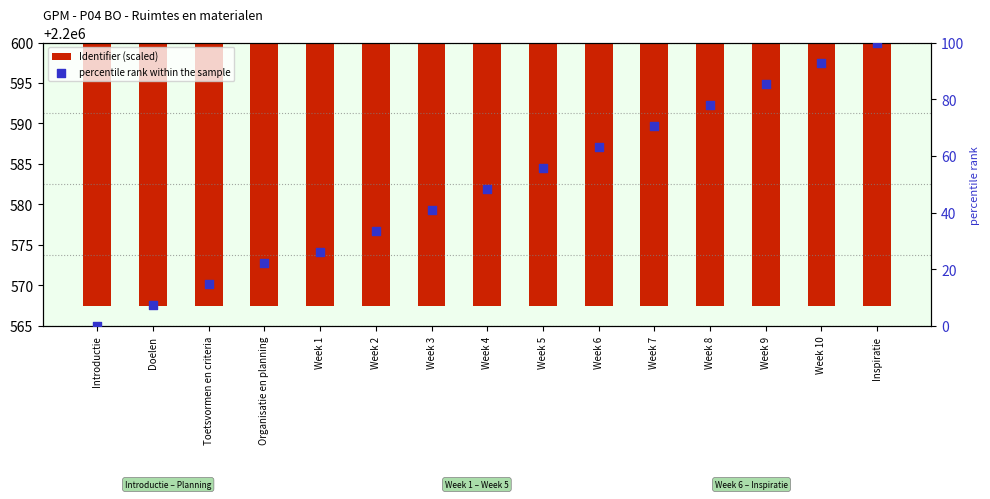

What is the total value across all series at Toetsvormen en criteria?

2200587.3